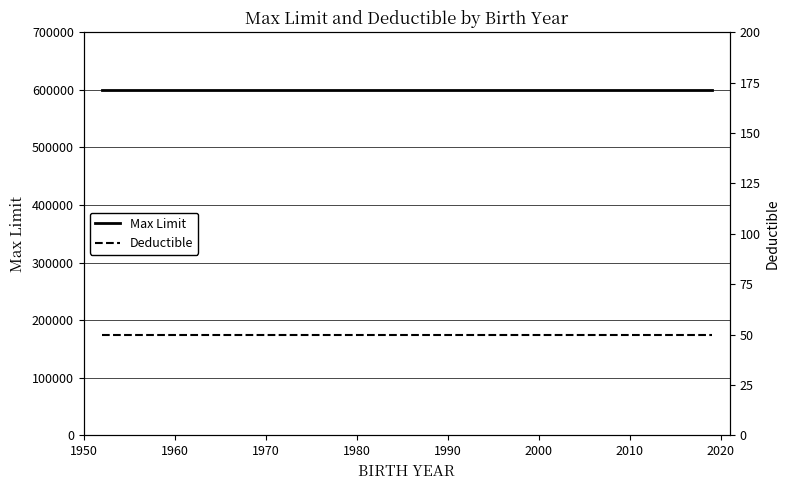

At which label is Deductible closest to 50?

1950